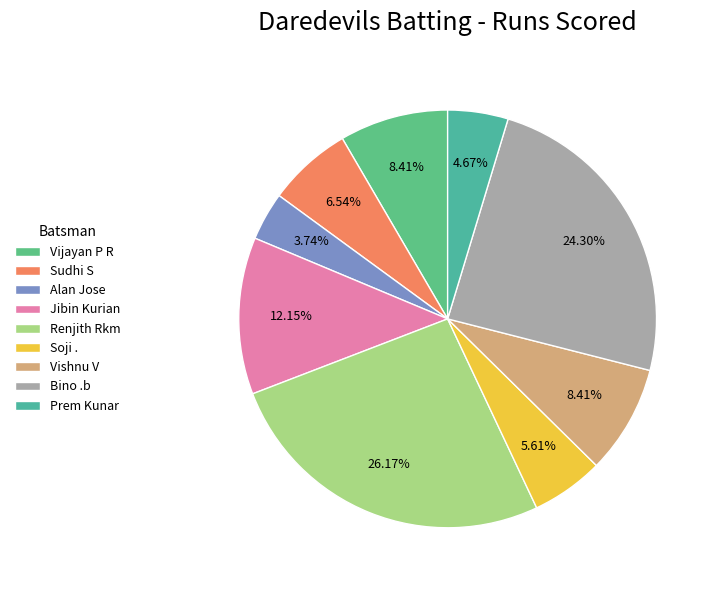

What is the change in value from Bino .b to Prem Kunar?

-21